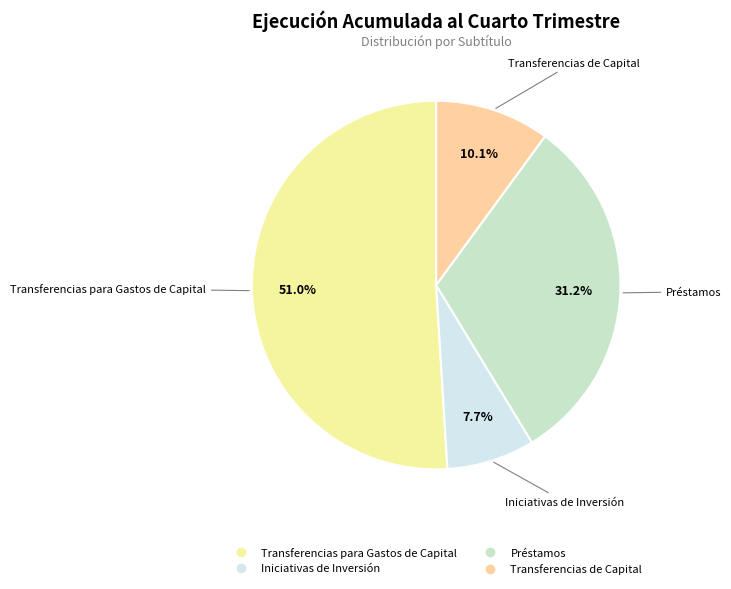

To the nearest percent, what is the combined percentage of Transferencias de Capital and Préstamos?

41%